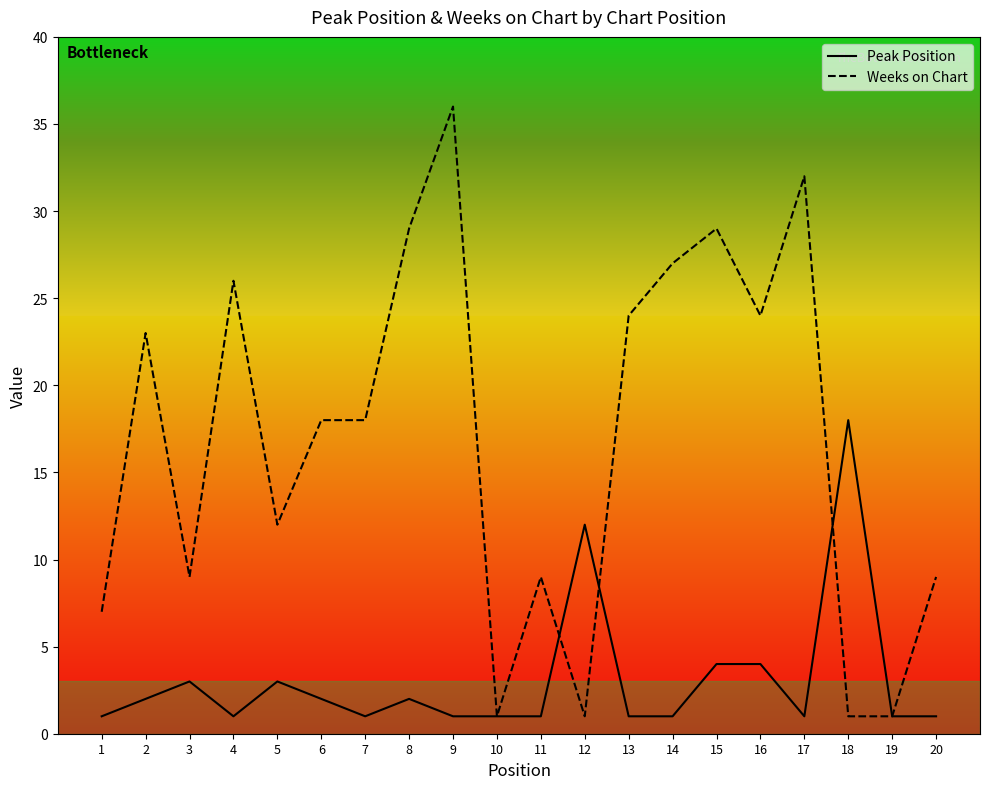

True or false: Peak Position and Weeks on Chart intersect in this chart.

True